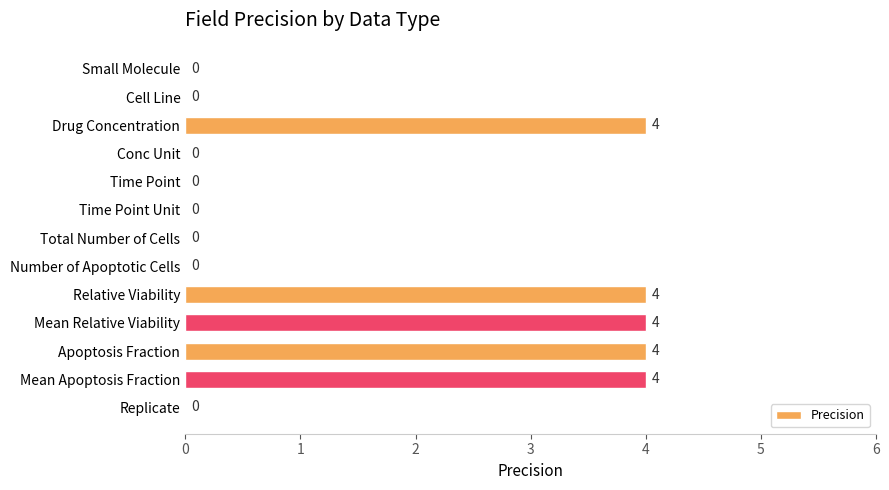

Are the bars horizontal?

Yes